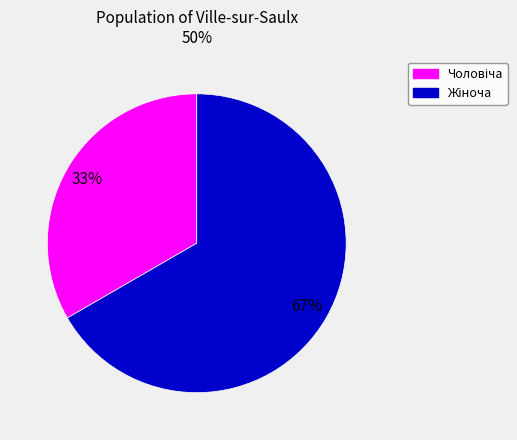

To the nearest percent, what is the average slice percentage?

50%